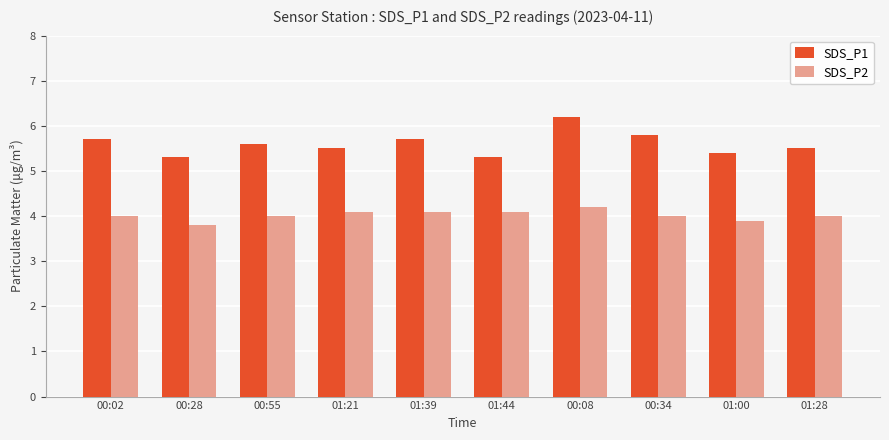

Is the value of SDS_P1 at 01:39 greater than the value of SDS_P2 at 00:08?

Yes